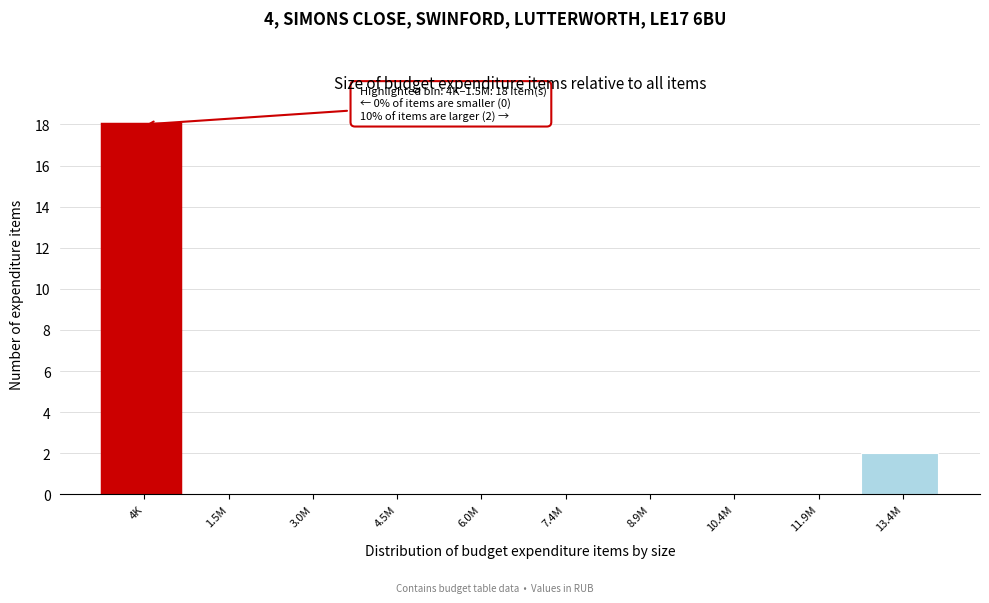

Reading left to right, what are all the values shown in this chart?

4K=18	1.5M=0	3.0M=0	4.5M=0	6.0M=0	7.4M=0	8.9M=0	10.4M=0	11.9M=0	13.4M=2